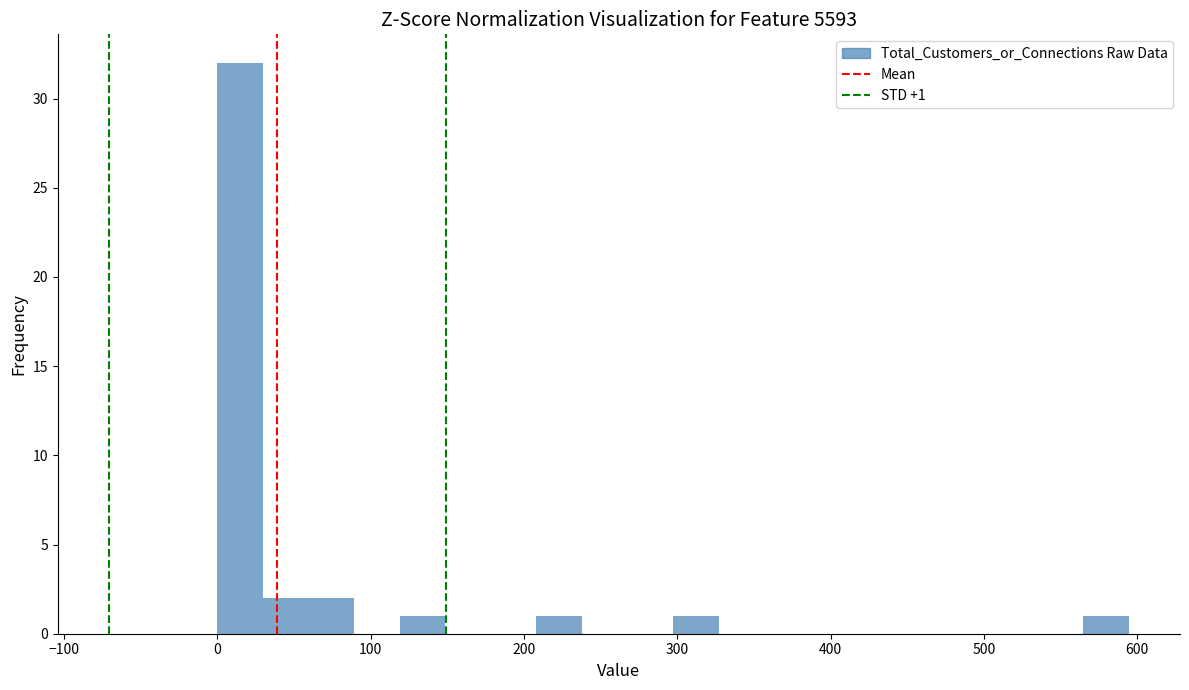

Read against the x-axis, roughly where is the centre of the tallest bar?

10